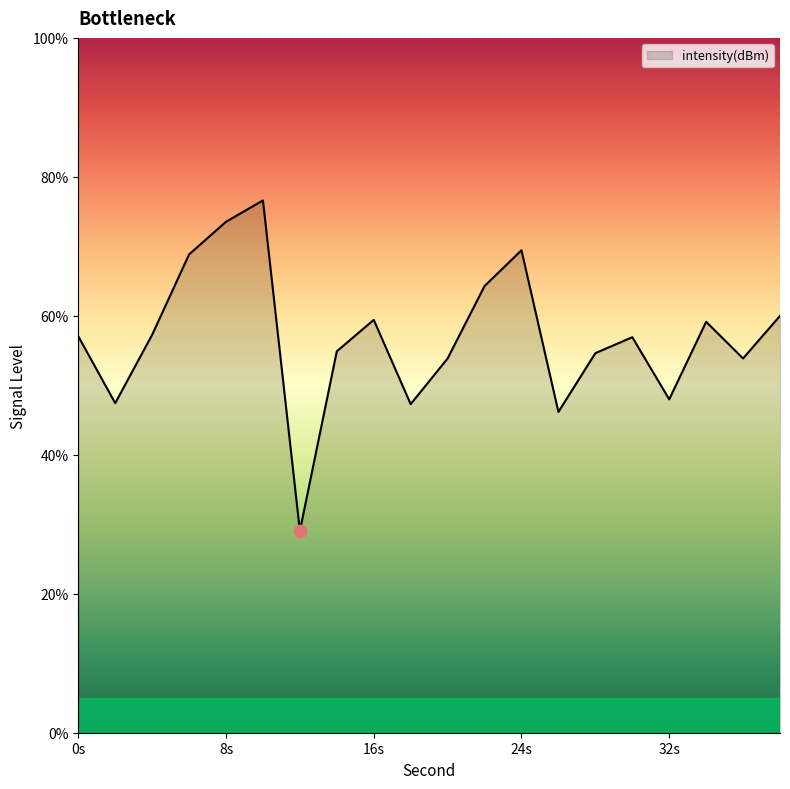

What is the smallest value displayed?

29.1